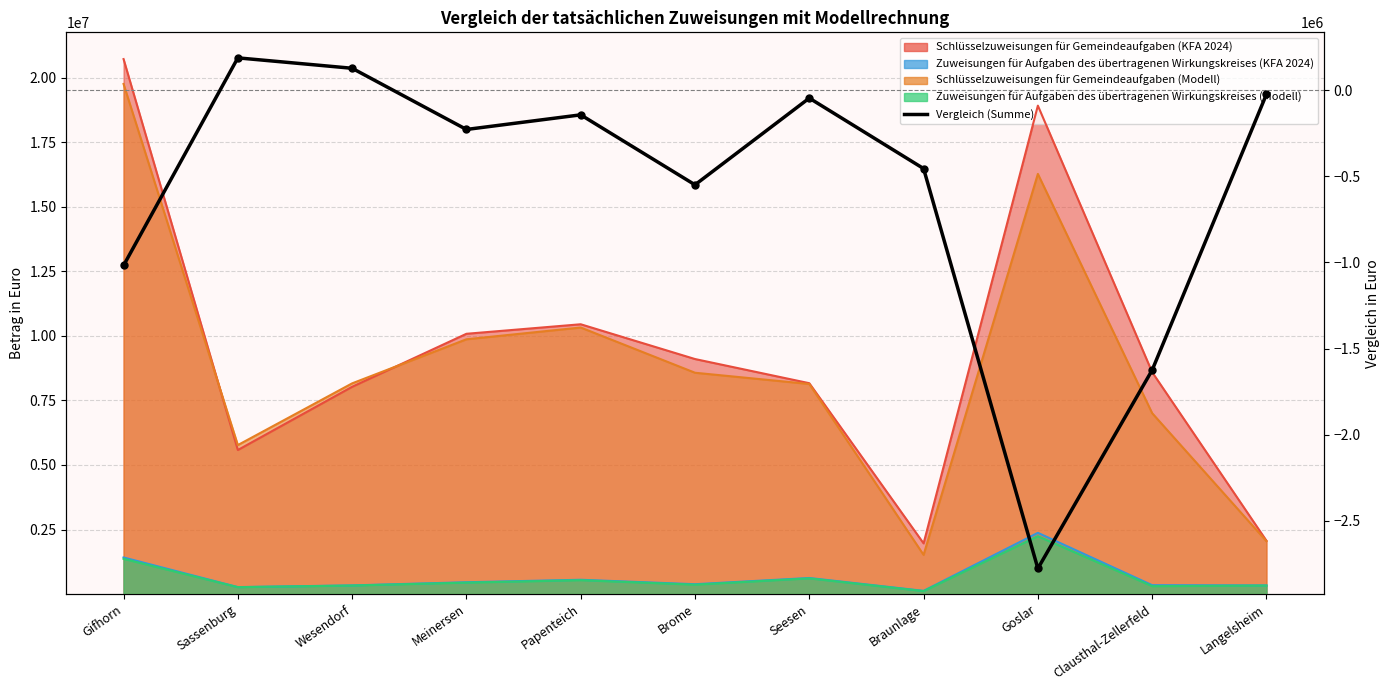

Where is the first local maximum?

Sassenburg